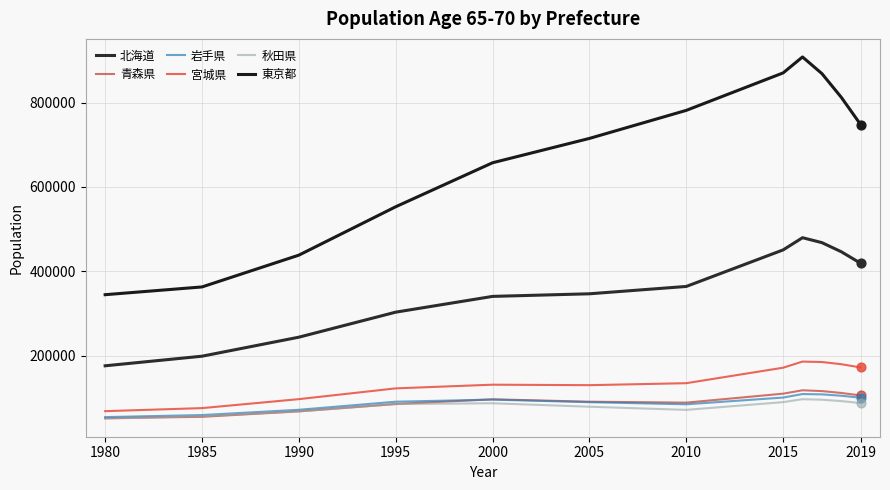

Is this an area chart (filled region under the line)?

No